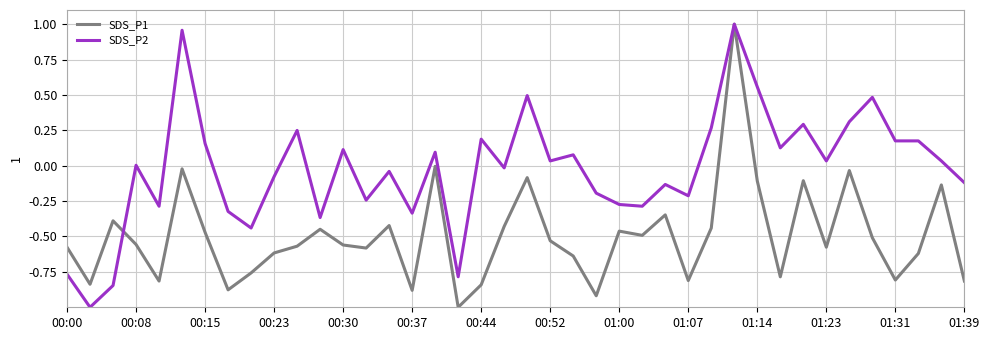

What is the smallest value displayed?

-1.0